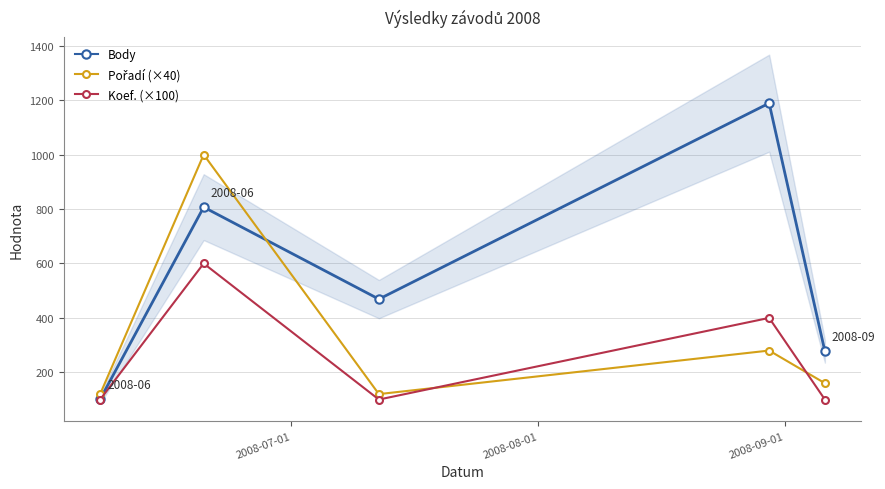

Reading right to left, what are all the values shown in this chart?

Body: 277	1189	469	807	101
Pořadí (×40): 160	280	120	1000	120
Koef. (×100): 100	400	100	600	100